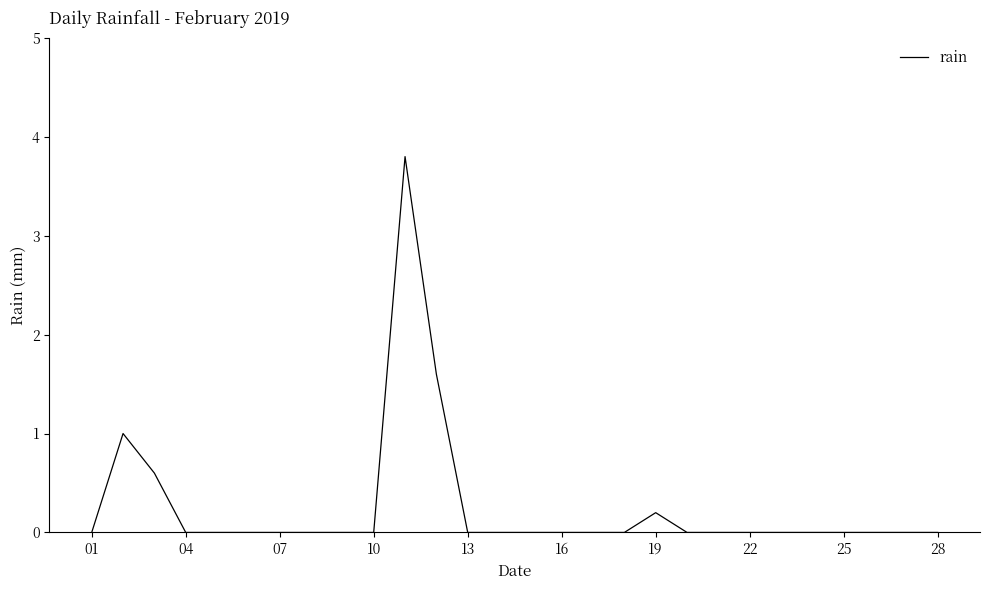

What is the maximum value shown in the chart?

3.8